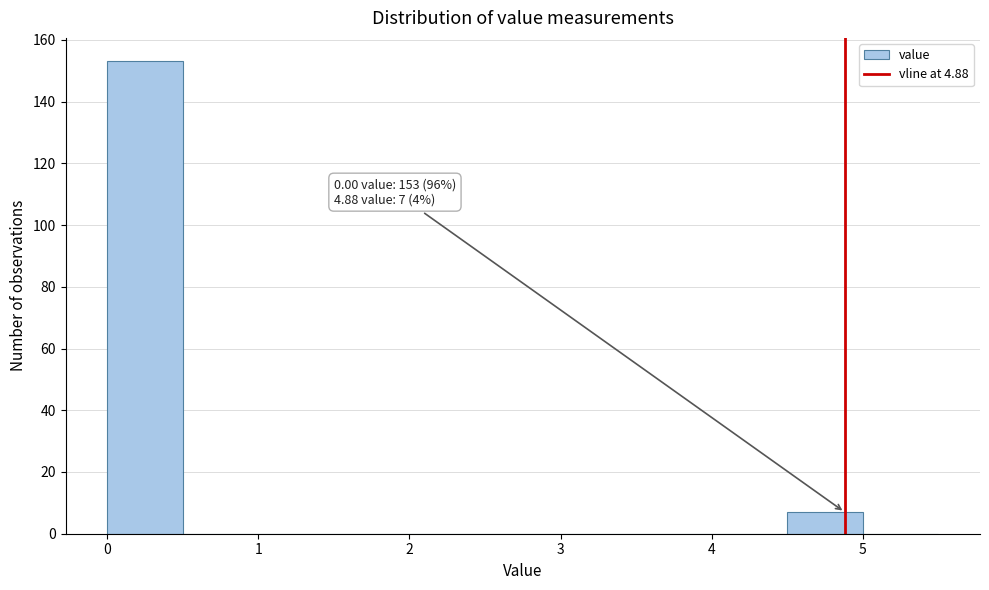

Over which range of the x-axis is the bar tallest?

0.0 to 0.5